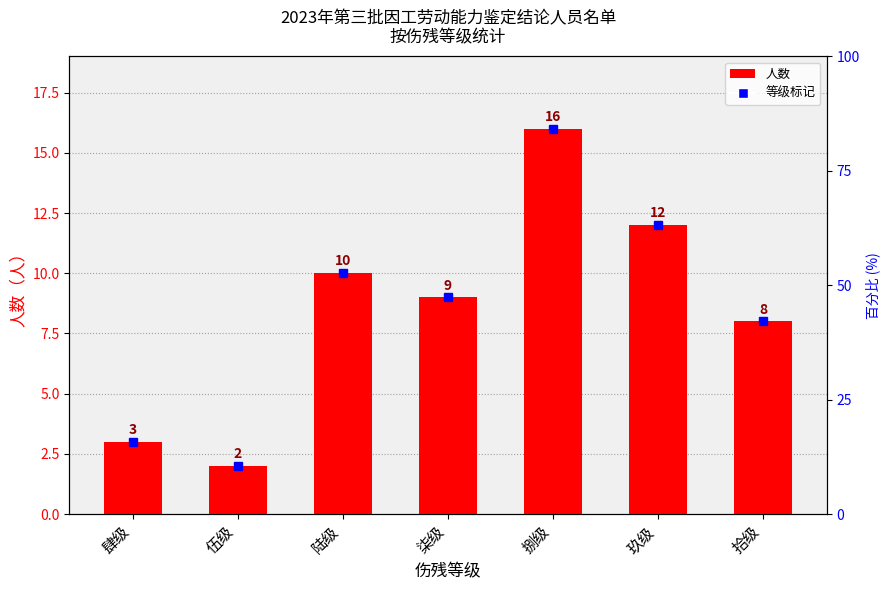

Approximately how many times larger is the value at 伍级 compared to 玖级?

0.2